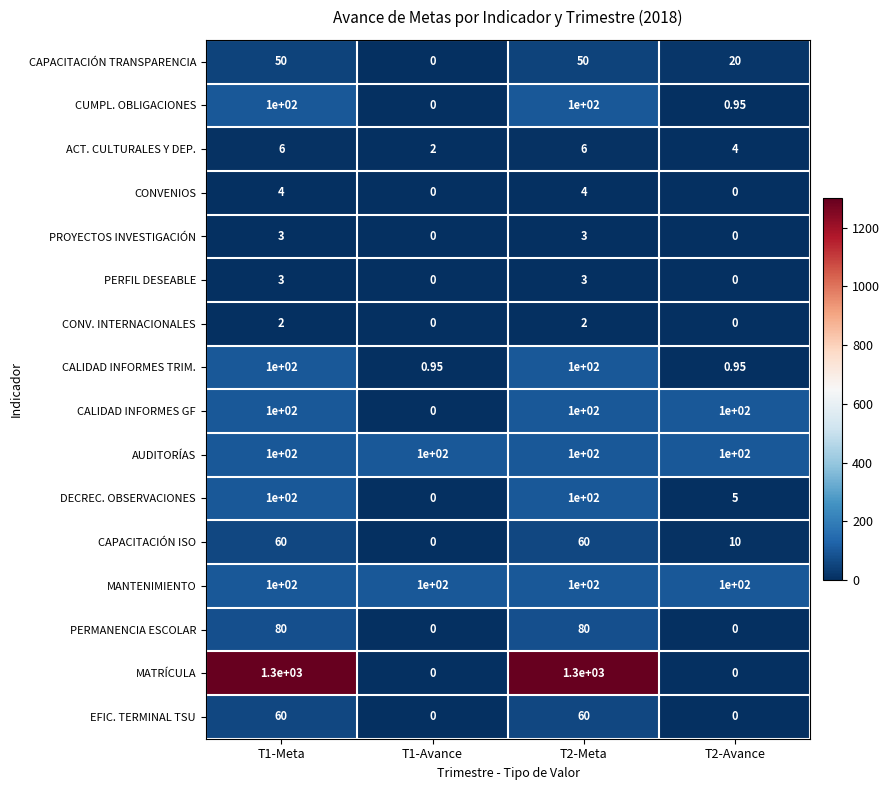

Is the value of CALIDAD INFORMES GF at T1-Avance greater than the value of MANTENIMIENTO at T1-Meta?

No